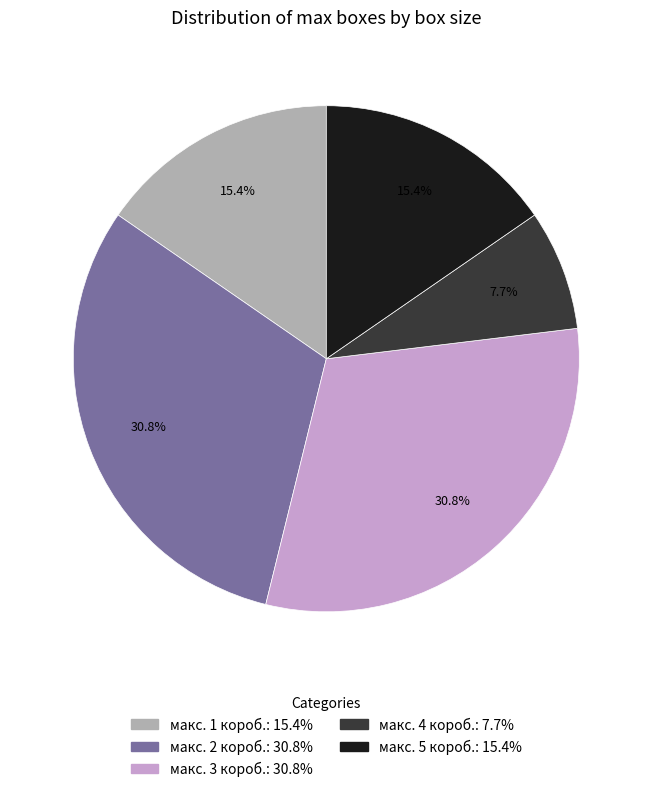

Is there any slice that represents more than half of the pie?

No